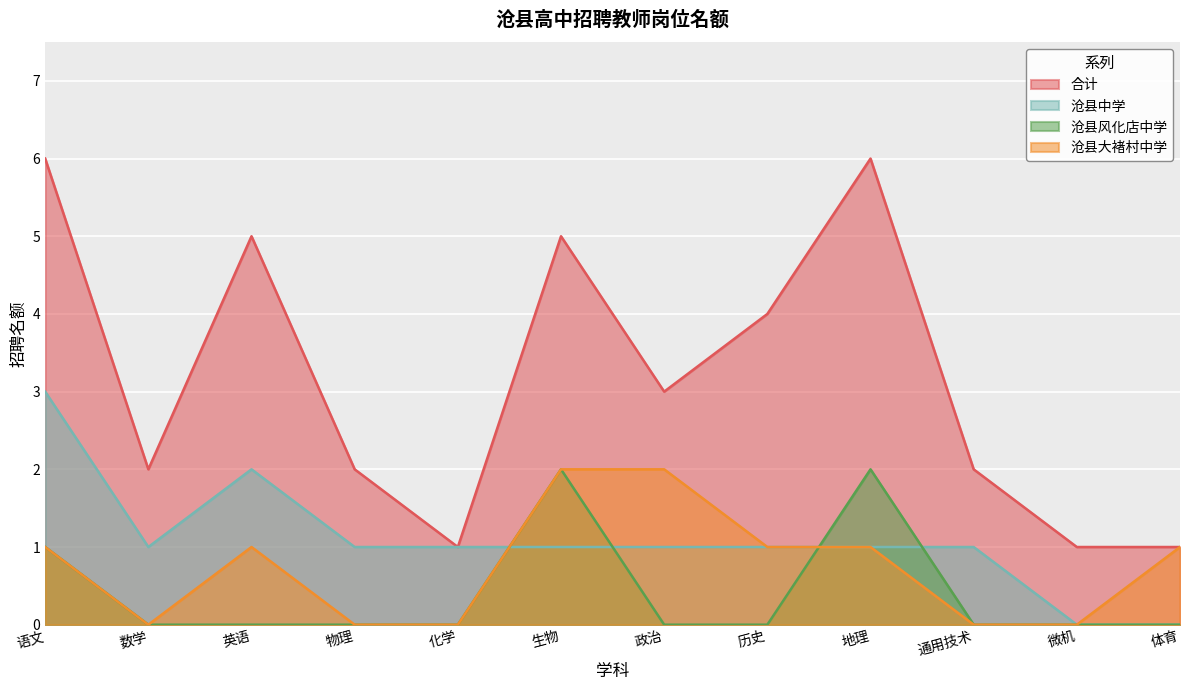

True or false: 合计 has a value of 2 at 语文.

False